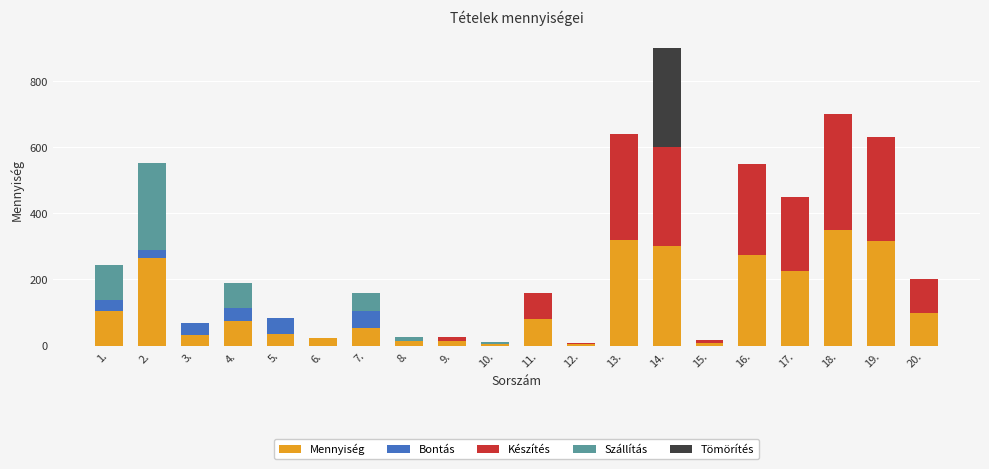

What is the highest value of the Mennyiség series?

350